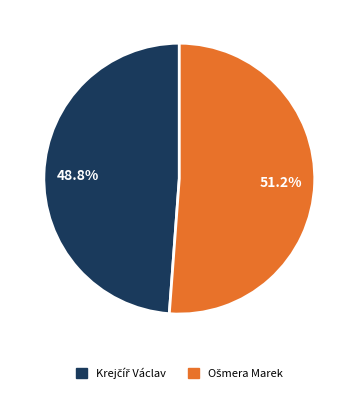

Does any single category account for the majority?

Yes